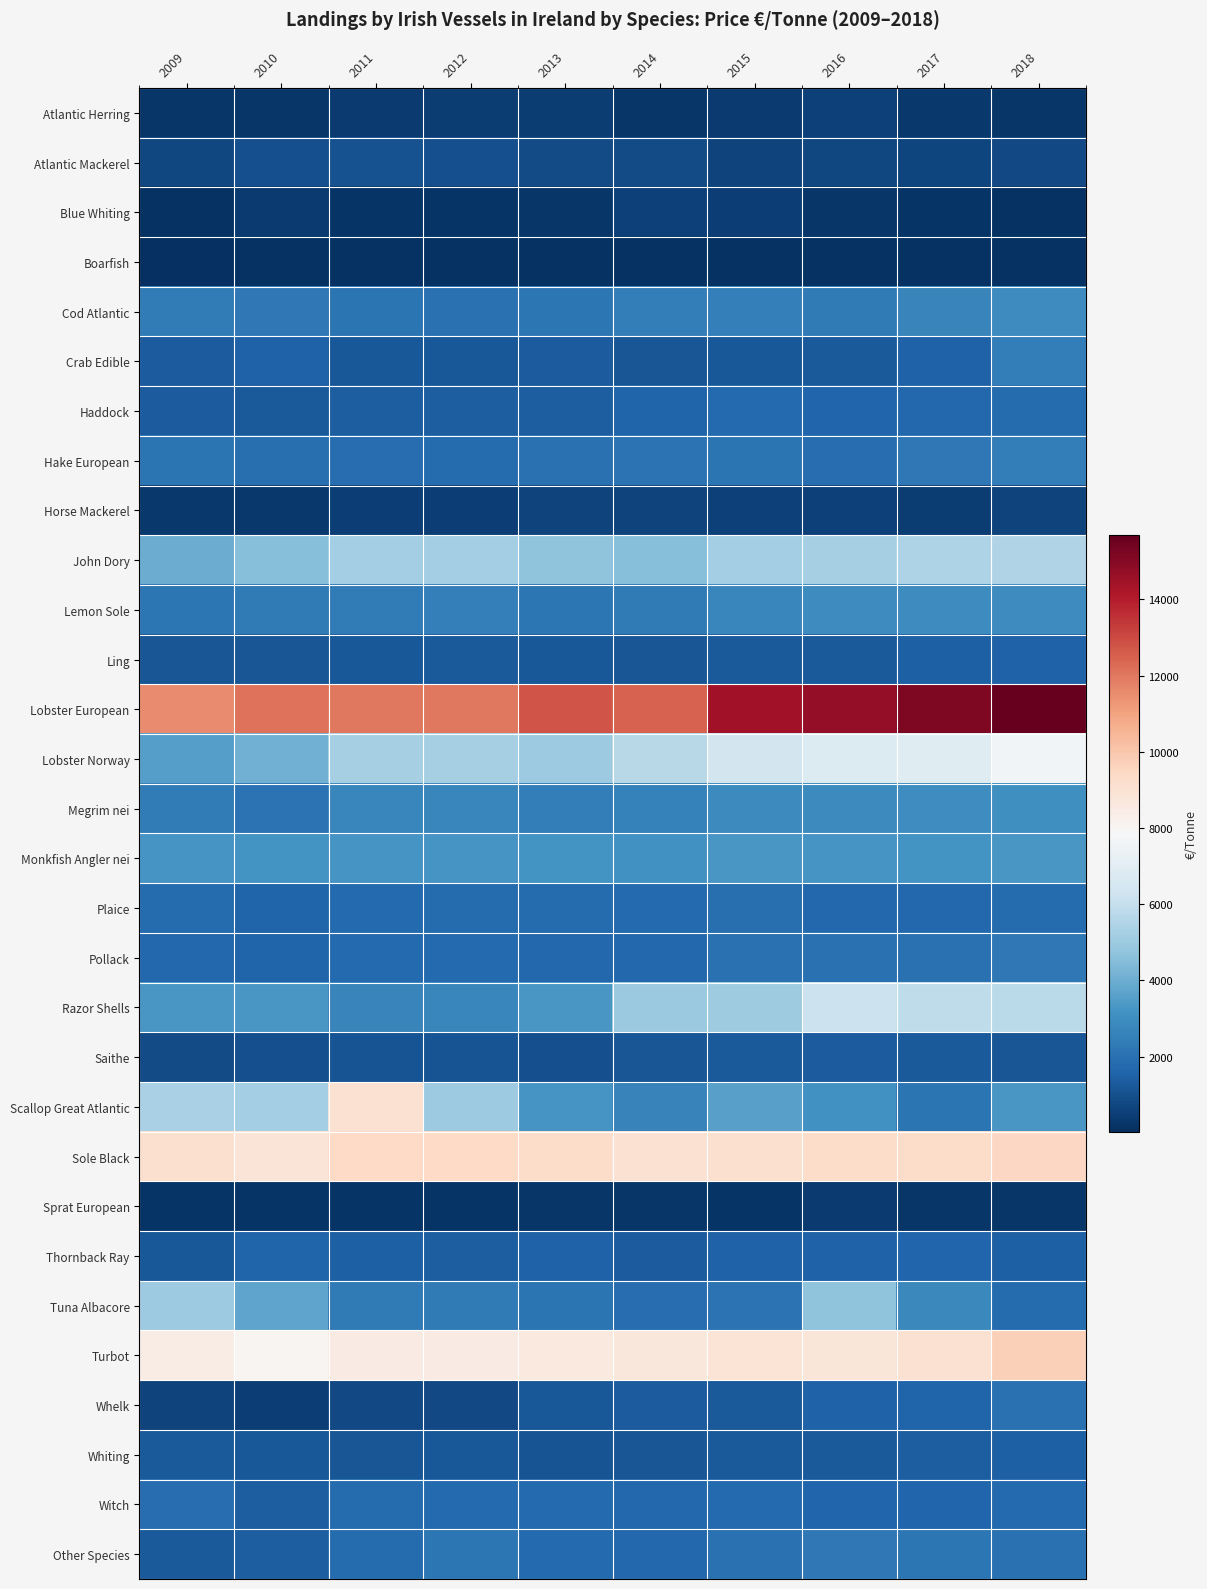

Reading left to right, transcribe all the data shown in this chart.

Atlantic Herring: 2009=269	2010=220	2011=395	2012=442	2013=400	2014=234	2015=360	2016=534	2017=330	2018=270
Atlantic Mackerel: 2009=730	2010=950	2011=1020	2012=1000	2013=880	2014=850	2015=610	2016=750	2017=691	2018=809
Blue Whiting: 2009=120	2010=340	2011=167	2012=167	2013=221	2014=580	2015=460	2016=250	2017=160	2018=142
Boarfish: 2009=30	2010=110	2011=104	2012=141	2013=100	2014=110	2015=110	2016=120	2017=150	2018=150
Cod Atlantic: 2009=2402	2010=2282	2011=2127	2012=2000	2013=2205	2014=2419	2015=2530	2016=2325	2017=2716	2018=2941
Crab Edible: 2009=1326	2010=1500	2011=1238	2012=1239	2013=1318	2014=1150	2015=1220	2016=1300	2017=1506	2018=2421
Haddock: 2009=1340	2010=1299	2011=1408	2012=1402	2013=1410	2014=1573	2015=1744	2016=1624	2017=1715	2018=1838
Hake European: 2009=2155	2010=1949	2011=1911	2012=1835	2013=1998	2014=2087	2015=2162	2016=1924	2017=2262	2018=2420
Horse Mackerel: 2009=282	2010=280	2011=500	2012=509	2013=612	2014=635	2015=570	2016=540	2017=451	2018=622
John Dory: 2009=3982	2010=4549	2011=5174	2012=5174	2013=4712	2014=4522	2015=5191	2016=5283	2017=5467	2018=5494
Lemon Sole: 2009=2211	2010=2324	2011=2356	2012=2500	2013=2229	2014=2297	2015=2722	2016=2935	2017=2941	2018=2914
Ling: 2009=1189	2010=1159	2011=1198	2012=1260	2013=1193	2014=1143	2015=1293	2016=1260	2017=1470	2018=1519
Lobster European: 2009=11571	2010=12132	2011=11961	2012=11961	2013=12780	2014=12497	2015=14414	2016=14739	2017=15166	2018=15680
Lobster Norway: 2009=3518	2010=4098	2011=5260	2012=5270	2013=5005	2014=5711	2015=6430	2016=6761	2017=6892	2018=7641
Megrim nei: 2009=2365	2010=2068	2011=2746	2012=2761	2013=2464	2014=2541	2015=2876	2016=2887	2017=2976	2018=3031
Monkfish Angler nei: 2009=3269	2010=3203	2011=3246	2012=3249	2013=3148	2014=3106	2015=3328	2016=3212	2017=3157	2018=3320
Plaice: 2009=1821	2010=1559	2011=1800	2012=1810	2013=1832	2014=1785	2015=1943	2016=1710	2017=1729	2018=1863
Pollack: 2009=1710	2010=1605	2011=1796	2012=1794	2013=1735	2014=1709	2015=2028	2016=2000	2017=2033	2018=2267
Razor Shells: 2009=3300	2010=3300	2011=2670	2012=2729	2013=3307	2014=4956	2015=5100	2016=6169	2017=5870	2018=5757
Saithe: 2009=859	2010=983	2011=1098	2012=1109	2013=1000	2014=1152	2015=1273	2016=1328	2017=1278	2018=1174
Scallop Great Atlantic: 2009=5310	2010=5200	2011=9050	2012=5000	2013=3244	2014=2654	2015=3622	2016=3100	2017=2167	2018=3327
Sole Black: 2009=9083	2010=8881	2011=9420	2012=9420	2013=9308	2014=9058	2015=9087	2016=9308	2017=9284	2018=9484
Sprat European: 2009=200	2010=190	2011=180	2012=180	2013=220	2014=223	2015=180	2016=350	2017=240	2018=237
Thornback Ray: 2009=1217	2010=1565	2011=1461	2012=1381	2013=1548	2014=1347	2015=1504	2016=1522	2017=1625	2018=1466
Tuna Albacore: 2009=5000	2010=3710	2011=2350	2012=2350	2013=2160	2014=1880	2015=2075	2016=4680	2017=2830	2018=1840
Turbot: 2009=8407	2010=8022	2011=8509	2012=8472	2013=8624	2014=8770	2015=8898	2016=8800	2017=9060	2018=9690
Whelk: 2009=640	2010=500	2011=801	2012=802	2013=1193	2014=1363	2015=1288	2016=1523	2017=1598	2018=1997
Whiting: 2009=1256	2010=1246	2011=1190	2012=1201	2013=1127	2014=1185	2015=1280	2016=1286	2017=1410	2018=1440
Witch: 2009=1914	2010=1403	2011=1806	2012=1798	2013=1764	2014=1690	2015=1797	2016=1679	2017=1673	2018=1800
Other Species: 2009=1304	2010=1435	2011=1855	2012=2171	2013=1751	2014=1717	2015=2000	2016=2276	2017=2173	2018=2000